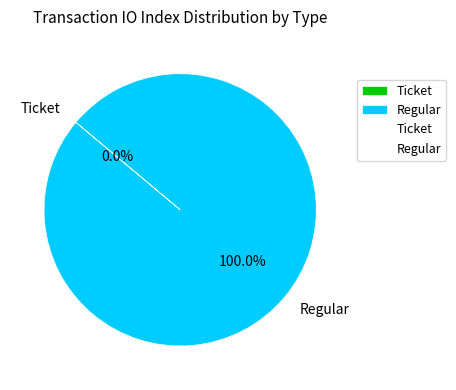

True or false: Regular accounts for 89% of the total.

False